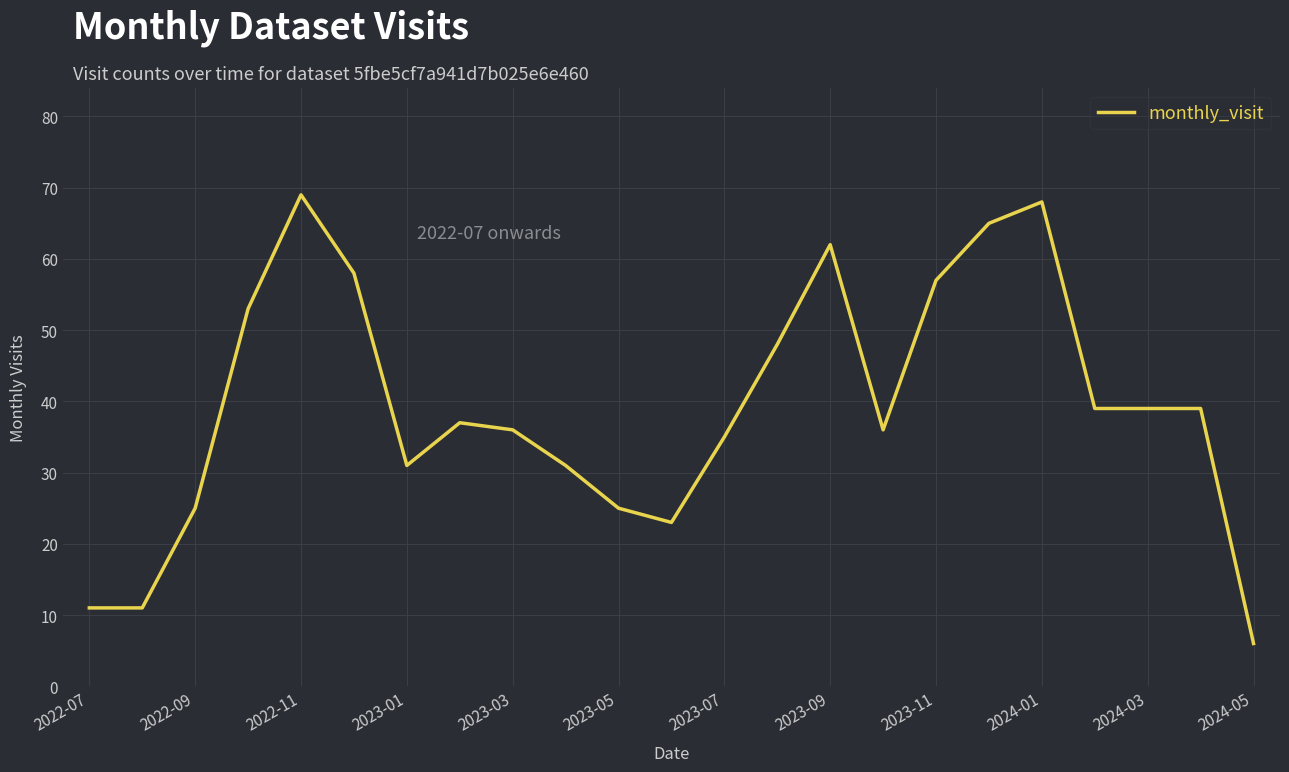

What is the maximum value shown in the chart?

69